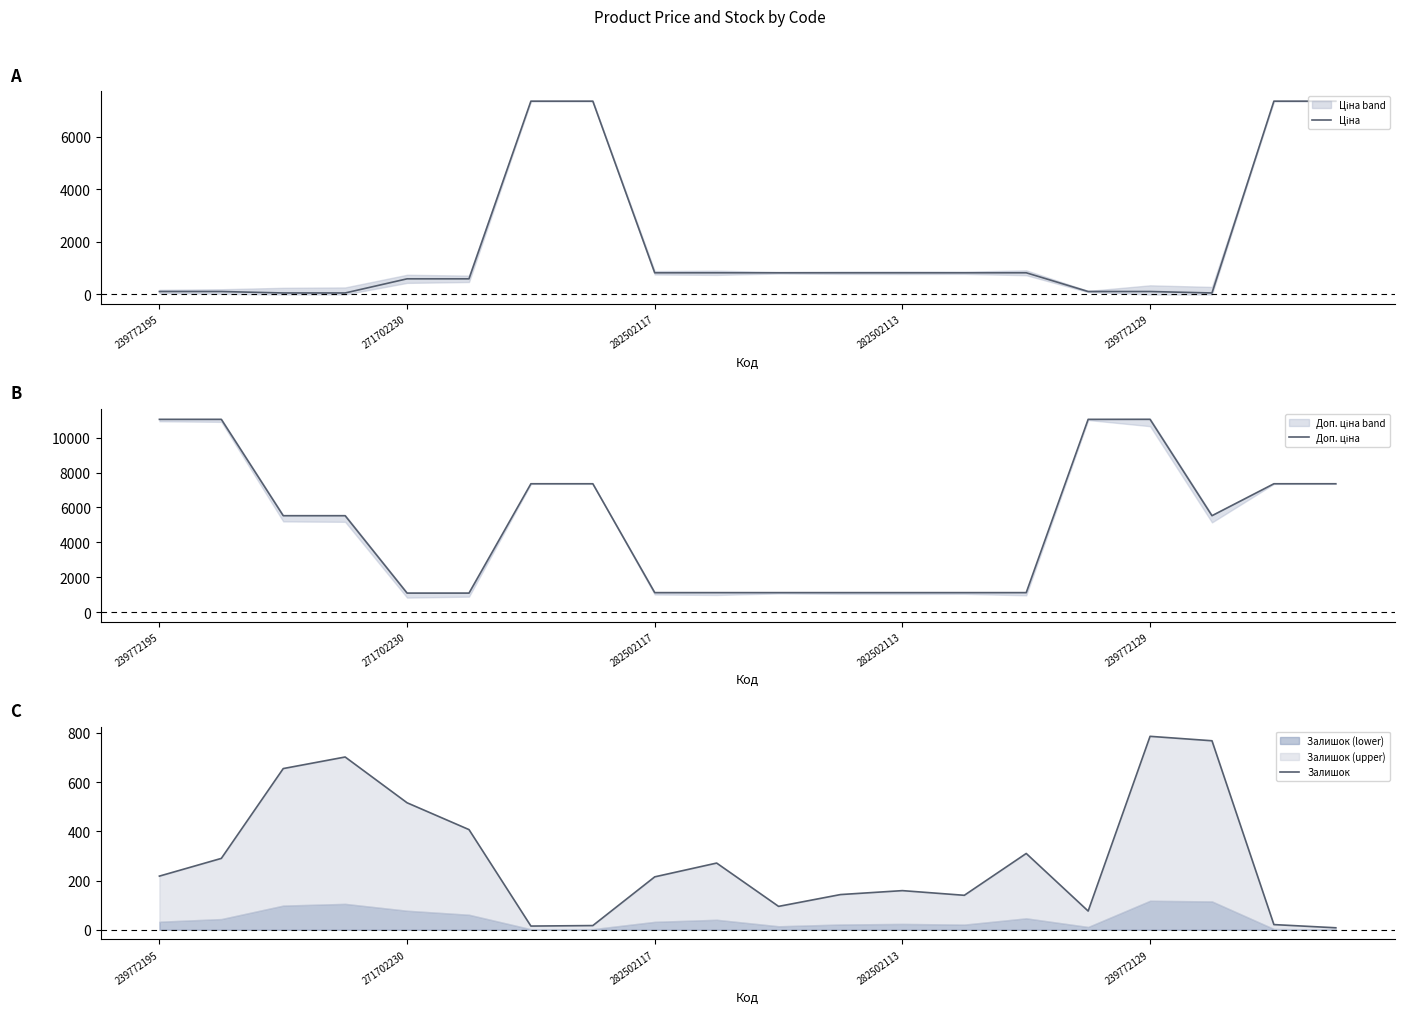

In Залишок, how many points are lower than both neighbors (excluding endpoints)?

4